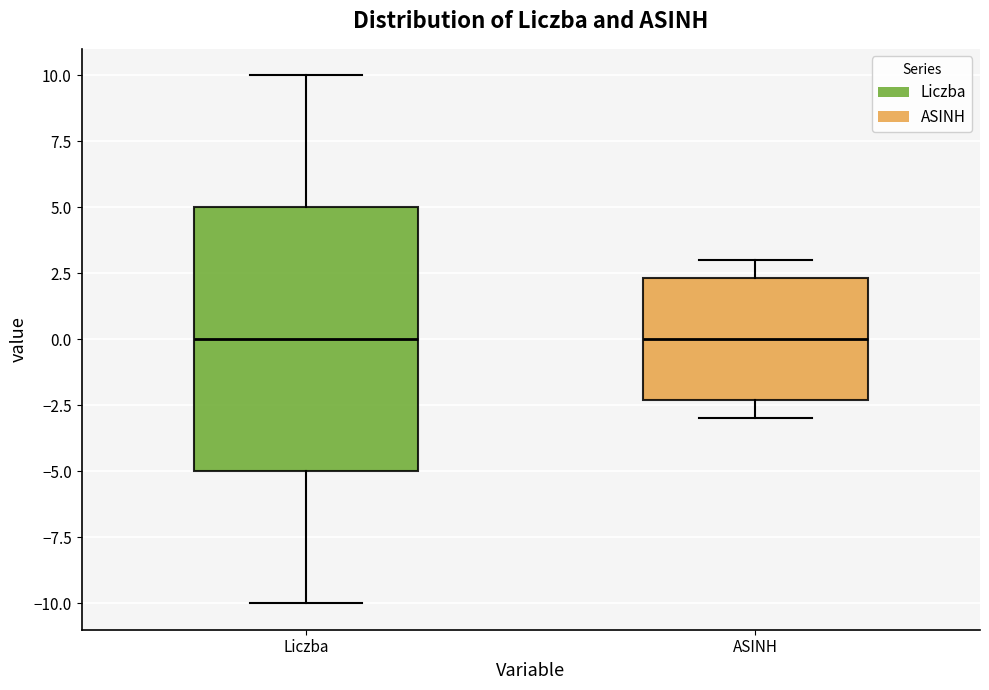

Where is the lower edge of the box for ASINH on the y-axis? The values are not printed on the chart, so give them approximately, as read against the axis.

-2.5